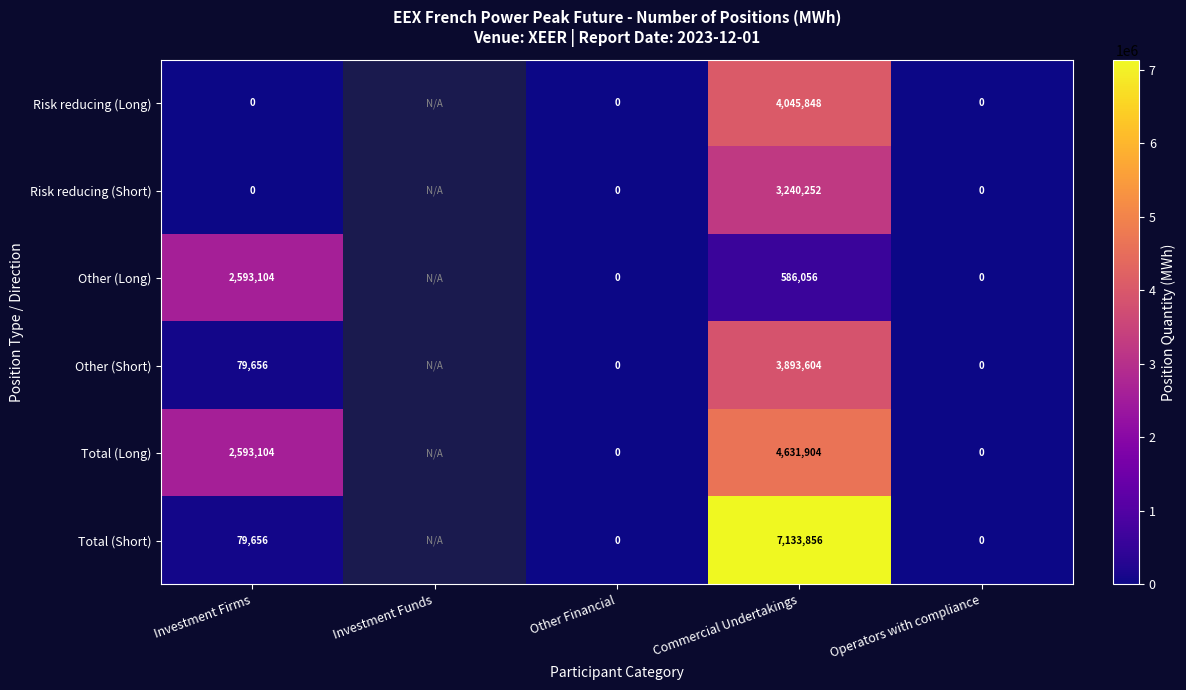

At Commercial Undertakings, list the series in order from largest to smallest.

Total (Short), Total (Long), Risk reducing (Long), Other (Short), Risk reducing (Short), Other (Long)